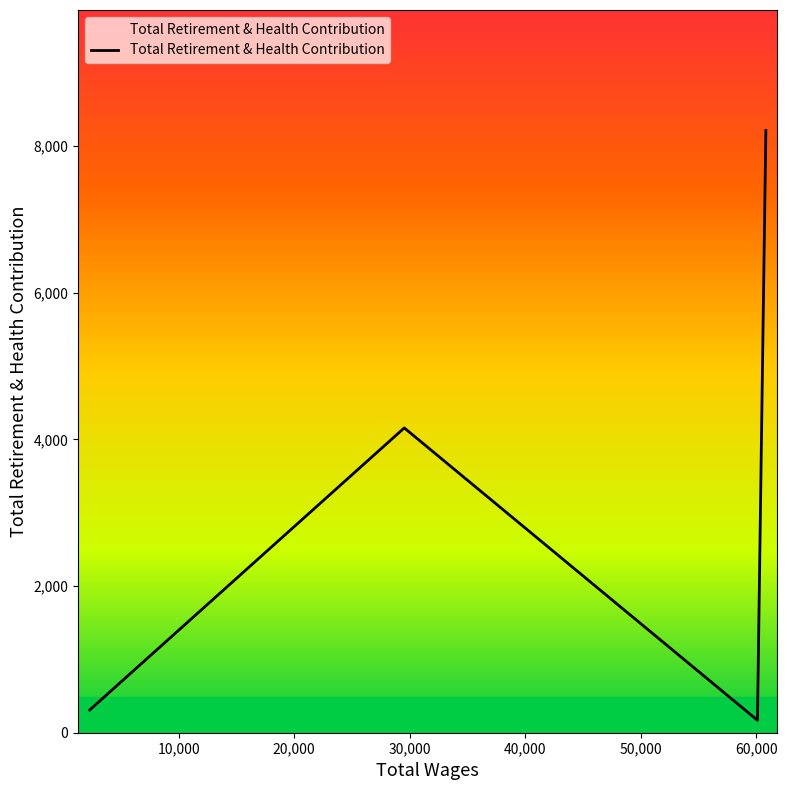

Count the number of categories in the chart.

4